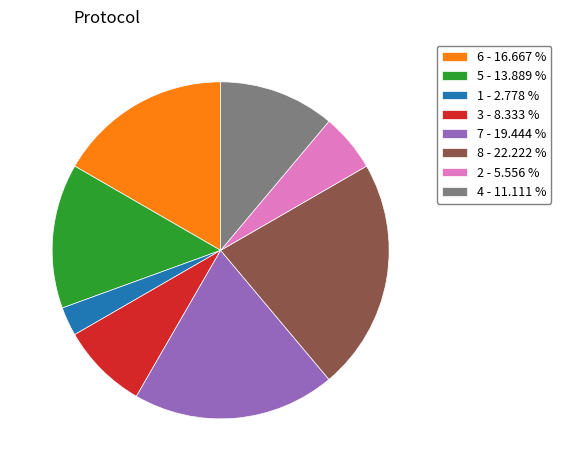

Is 8 - 22.222 % the majority of the pie?

No